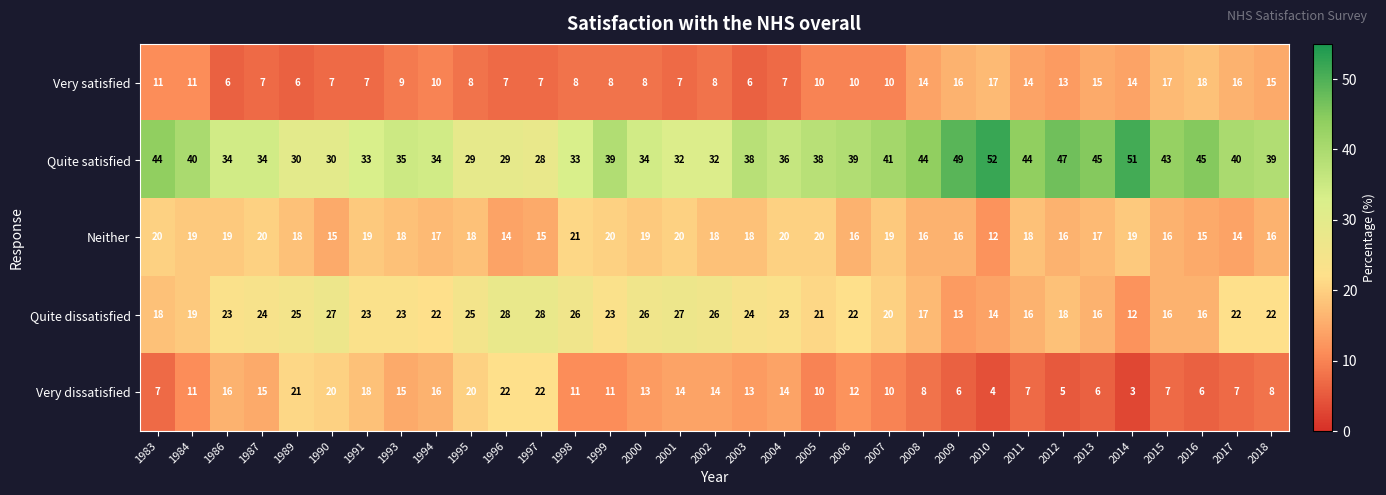

At which label does Neither first exceed 18?

1983